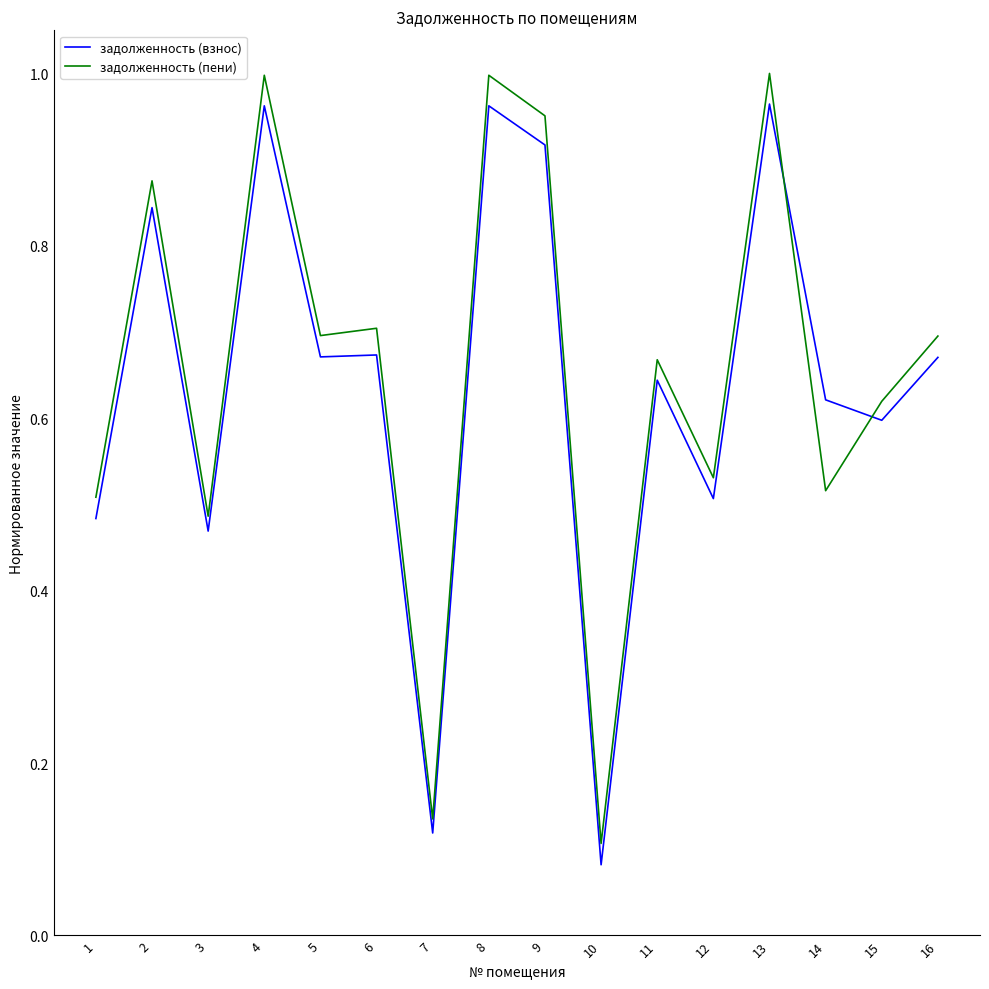

Rank the series at 2 from lowest to highest value.

задолженность (взнос), задолженность (пени)